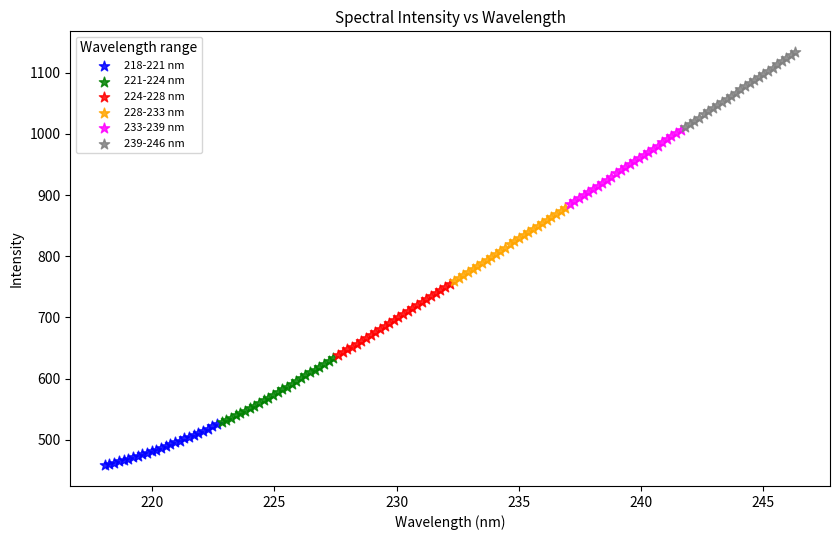

Which series reaches the minimum Y coordinate?

218-221 nm